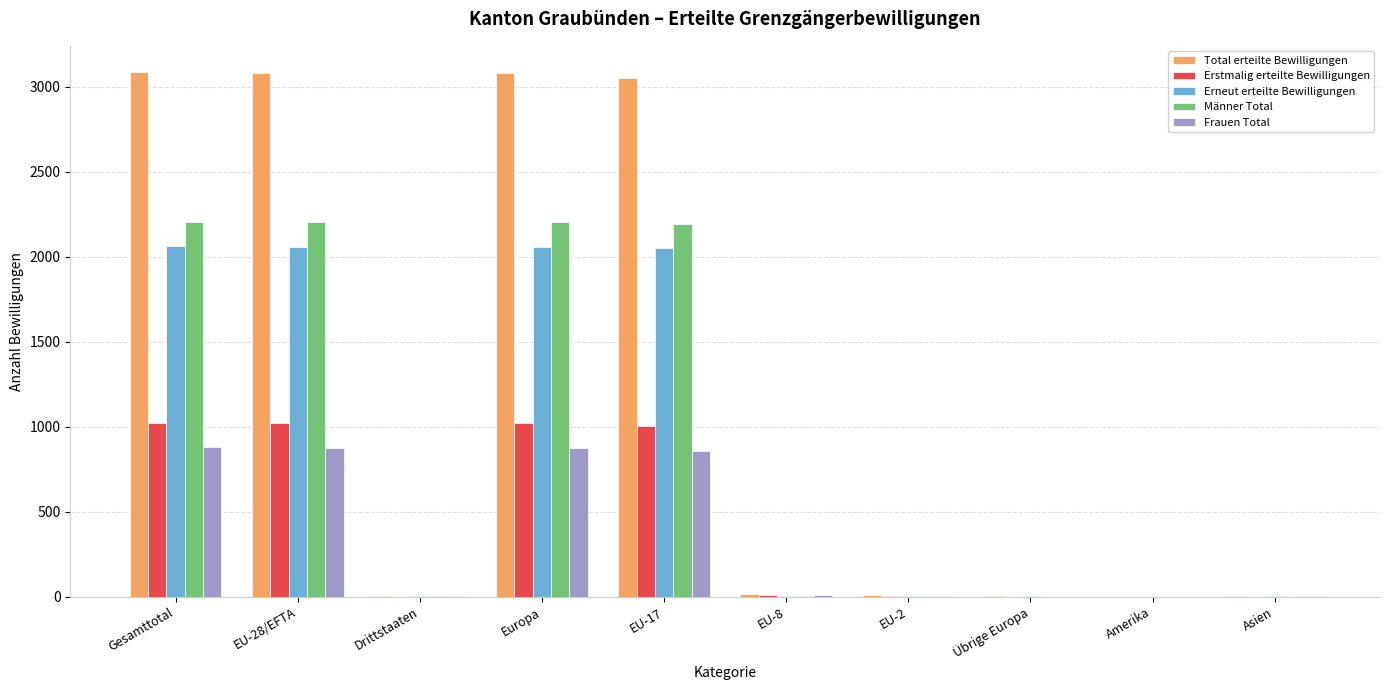

Between Drittstaaten and EU-17, which series saw the biggest shift?

Total erteilte Bewilligungen